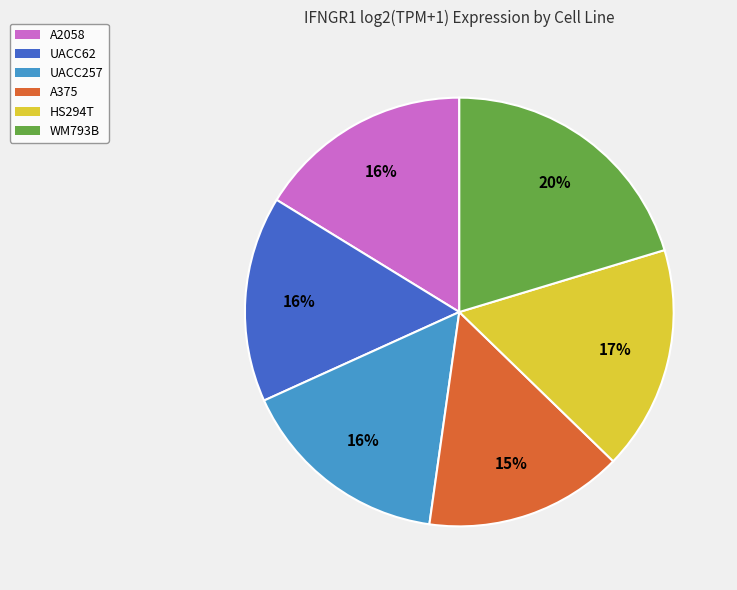

Which slice is the smallest?

A375